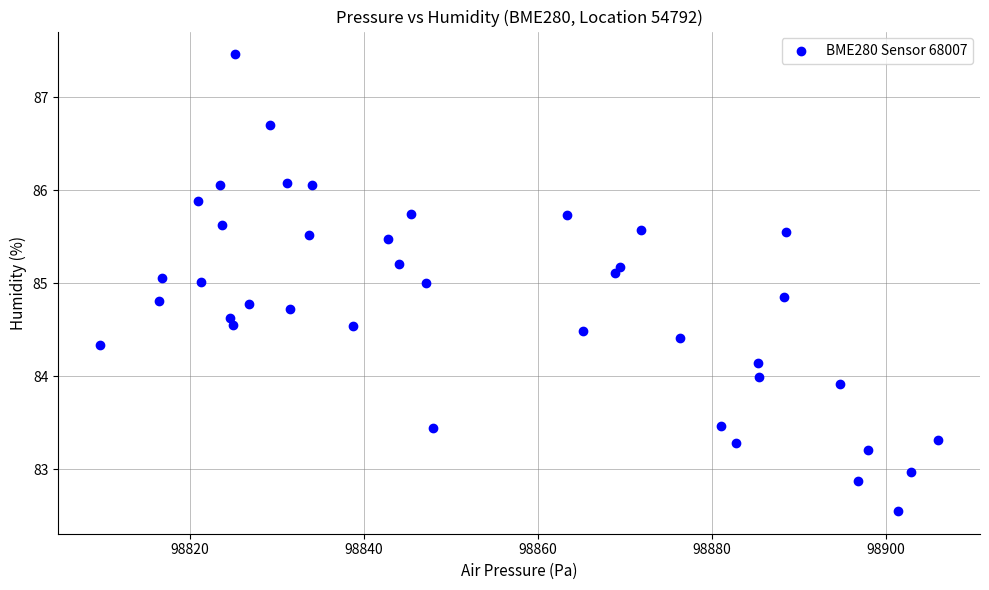

What is the range of X values (max minus min)?

96.3